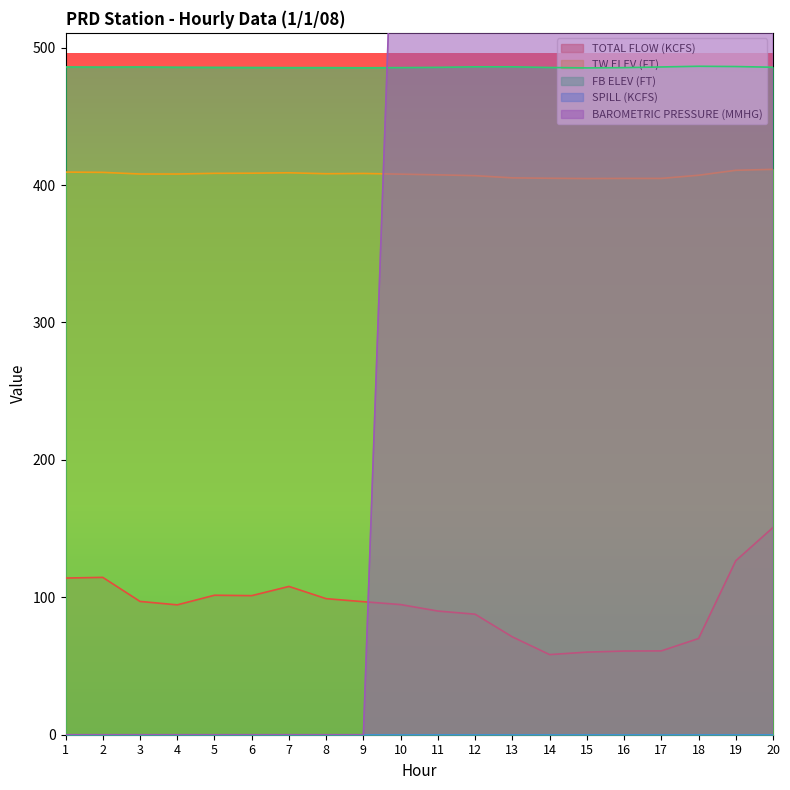

The value of TW ELEV (FT) at 4 is 408.0. True or false?

True